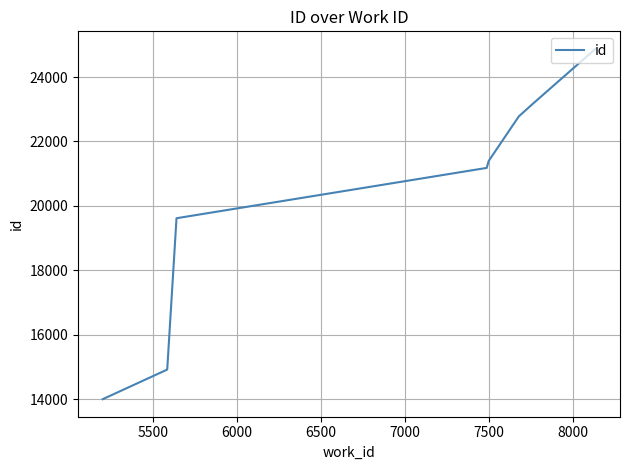

What is the difference between the second highest and minimum values?

10874